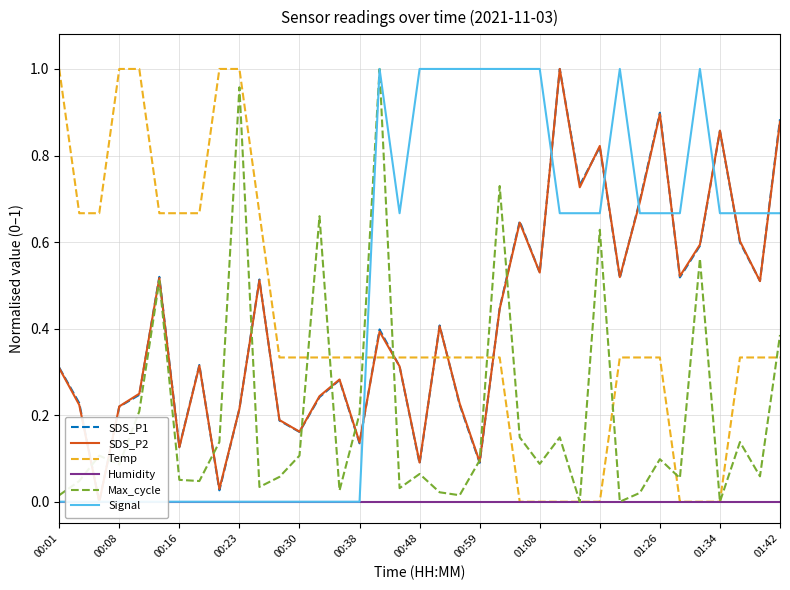

True or false: Max_cycle has a value of 0.1 at 00:30.

True